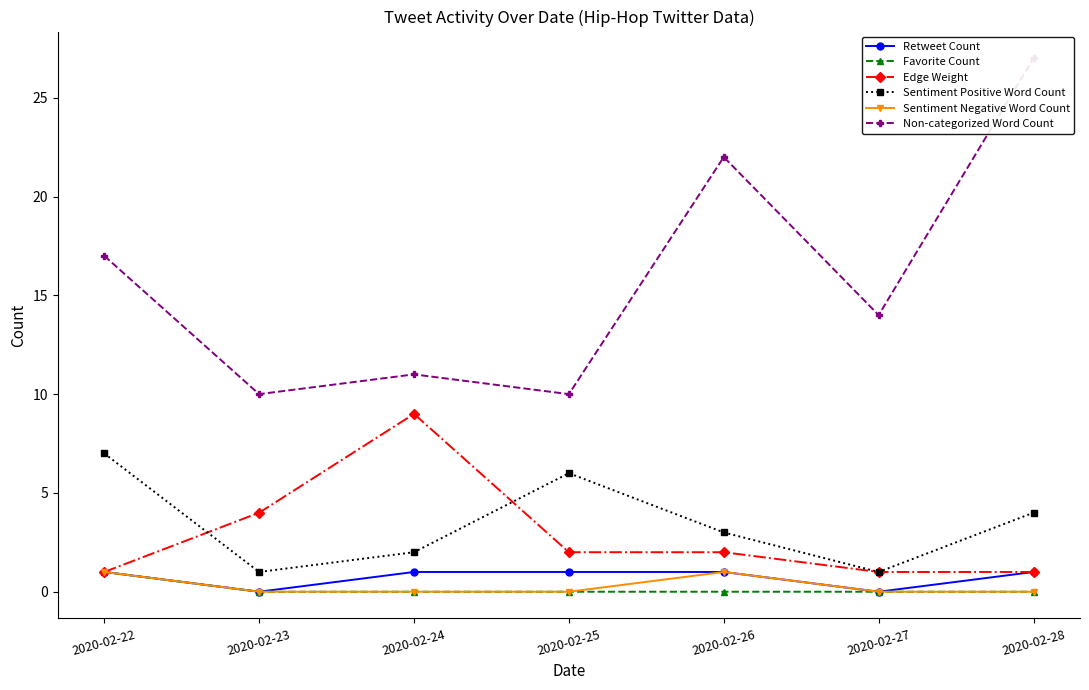

Reading right to left, what are all the values shown in this chart?

Retweet Count: 2020-02-28=1	2020-02-27=0	2020-02-26=1	2020-02-25=1	2020-02-24=1	2020-02-23=0	2020-02-22=1
Favorite Count: 2020-02-28=0	2020-02-27=0	2020-02-26=0	2020-02-25=0	2020-02-24=0	2020-02-23=0	2020-02-22=1
Edge Weight: 2020-02-28=1	2020-02-27=1	2020-02-26=2	2020-02-25=2	2020-02-24=9	2020-02-23=4	2020-02-22=1
Sentiment Positive Word Count: 2020-02-28=4	2020-02-27=1	2020-02-26=3	2020-02-25=6	2020-02-24=2	2020-02-23=1	2020-02-22=7
Sentiment Negative Word Count: 2020-02-28=0	2020-02-27=0	2020-02-26=1	2020-02-25=0	2020-02-24=0	2020-02-23=0	2020-02-22=1
Non-categorized Word Count: 2020-02-28=27	2020-02-27=14	2020-02-26=22	2020-02-25=10	2020-02-24=11	2020-02-23=10	2020-02-22=17